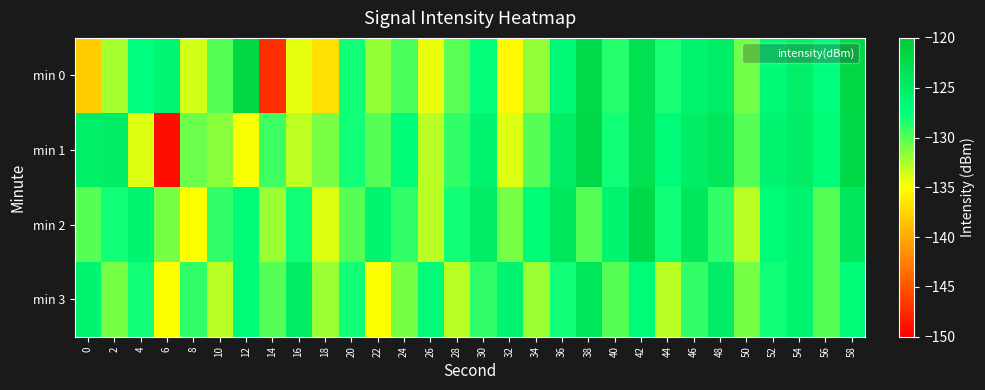

How many series are shown in this chart?

4